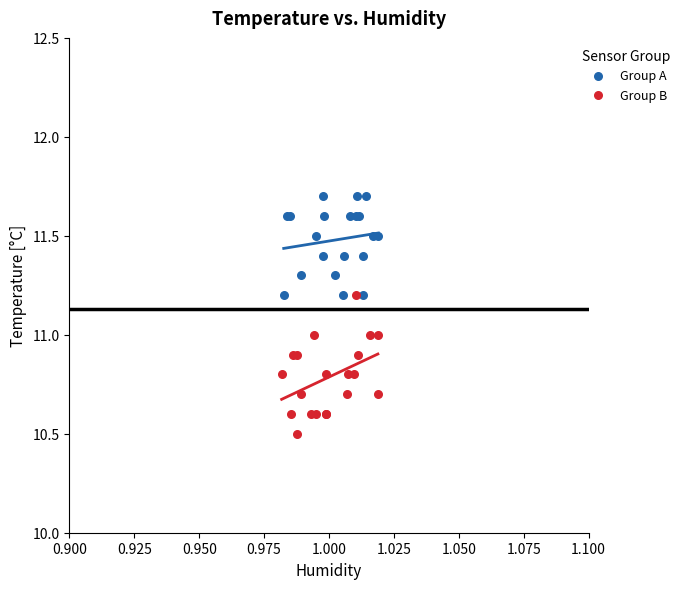

Which series reaches the maximum Y coordinate?

Group A